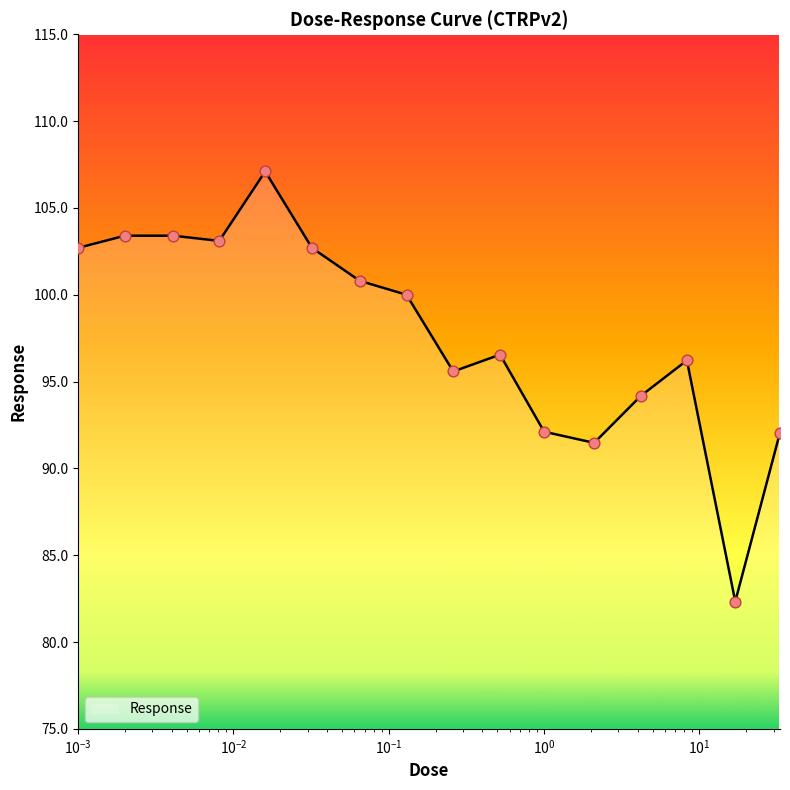

What is the smallest value displayed?

82.3